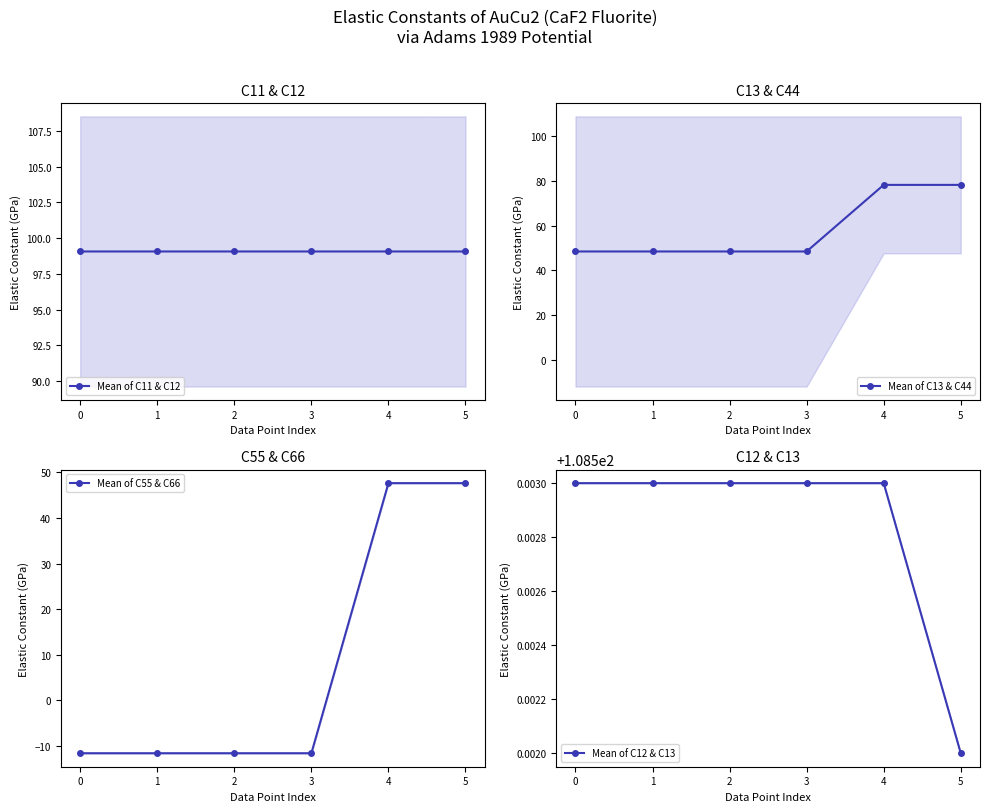

Rank the series at 5 from lowest to highest value.

Mean of C55 & C66, Mean of C13 & C44, Mean of C11 & C12, Mean of C12 & C13